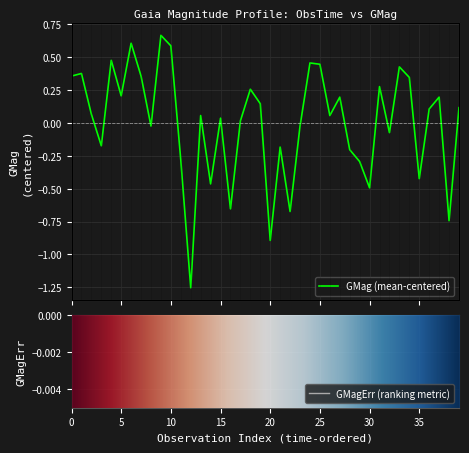

What are all the series names shown in the legend?

GMag, GMagErr